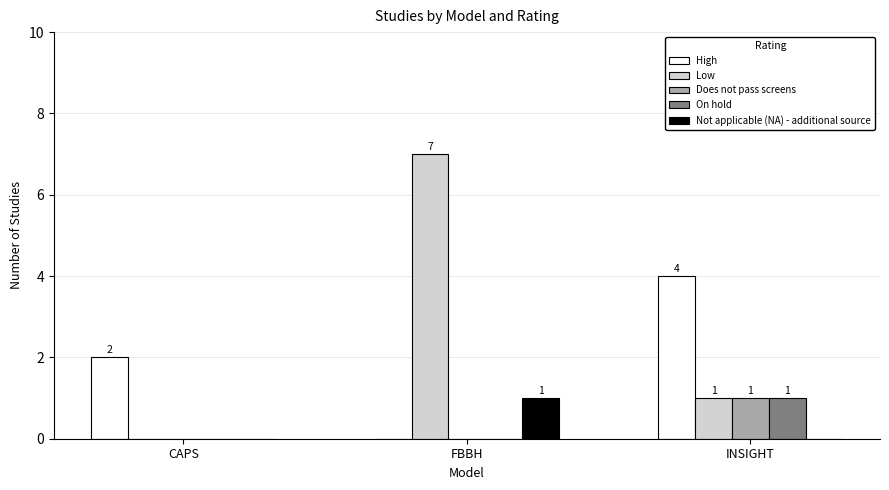

Does the chart contain stacked bars?

No